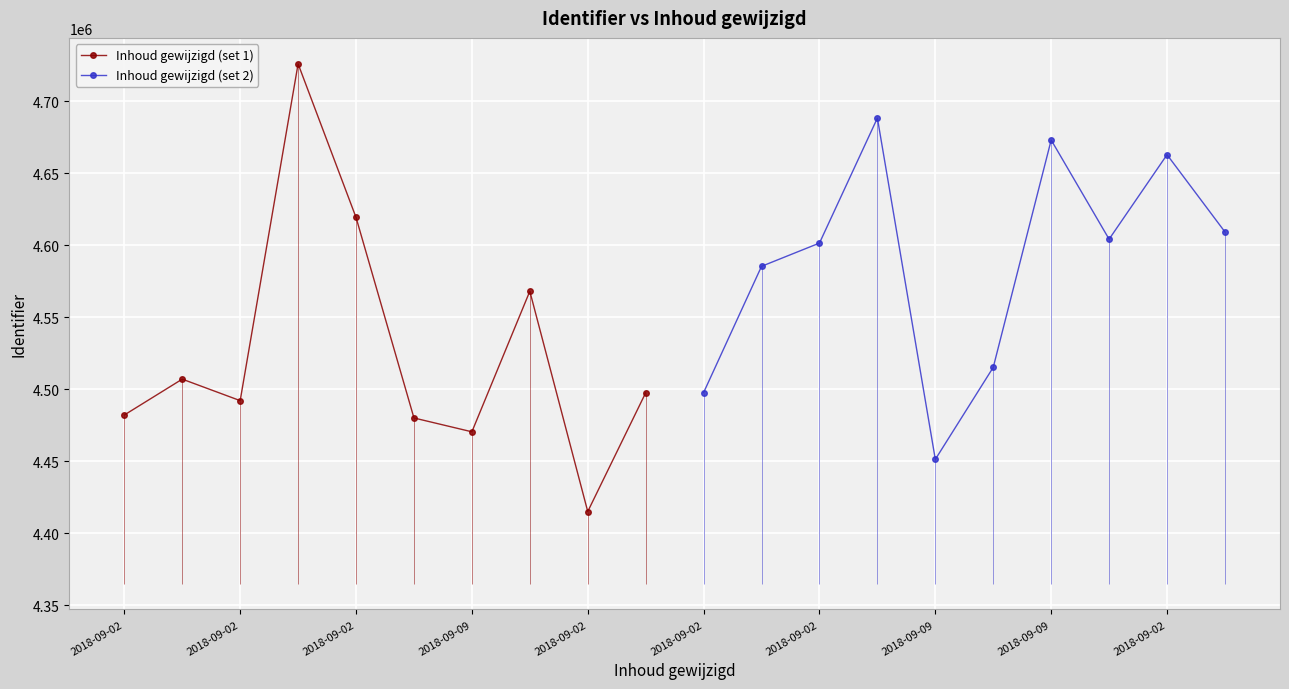

In Inhoud gewijzigd (set 2), how many points are higher than both neighbors (excluding endpoints)?

3